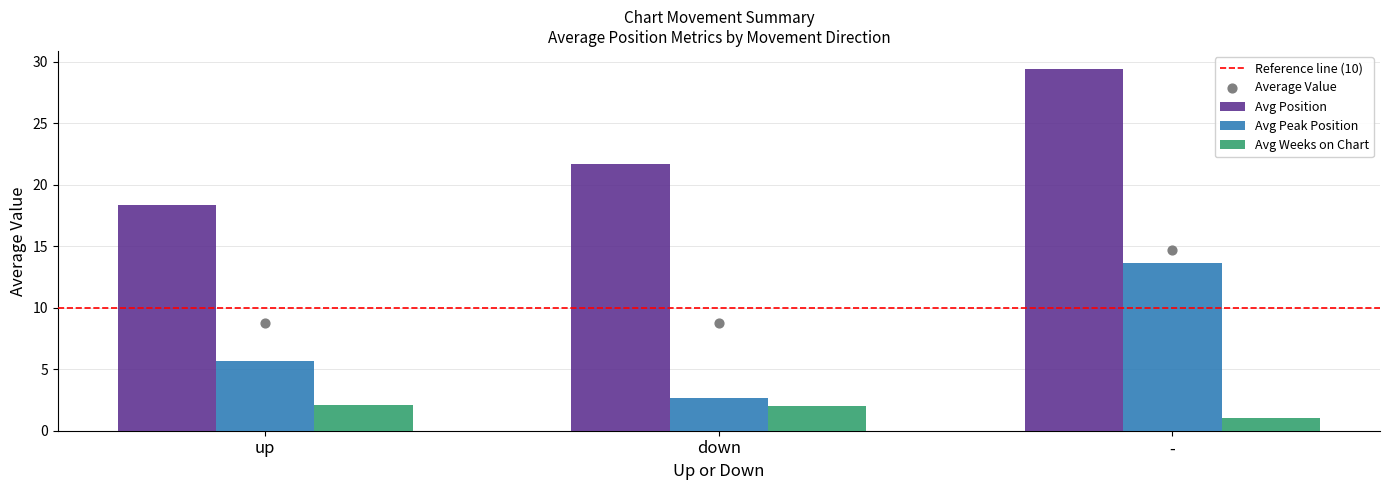

Is the value of Avg Weeks on Chart at - greater than the value of Avg Position at -?

No